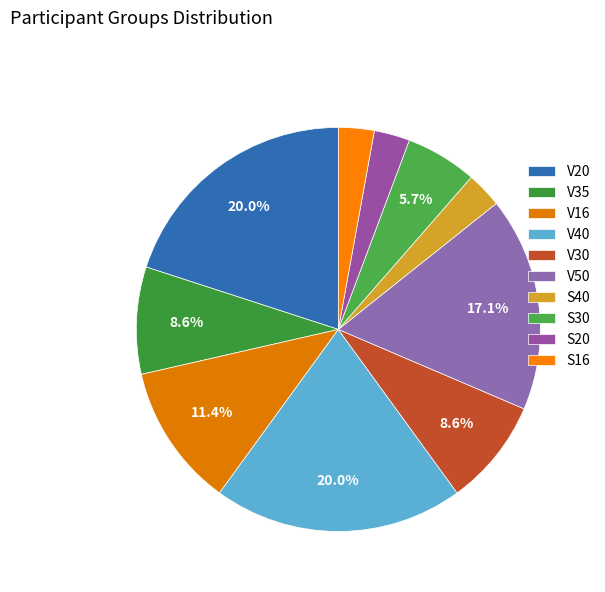

Does S16 account for over 50% of the chart?

No